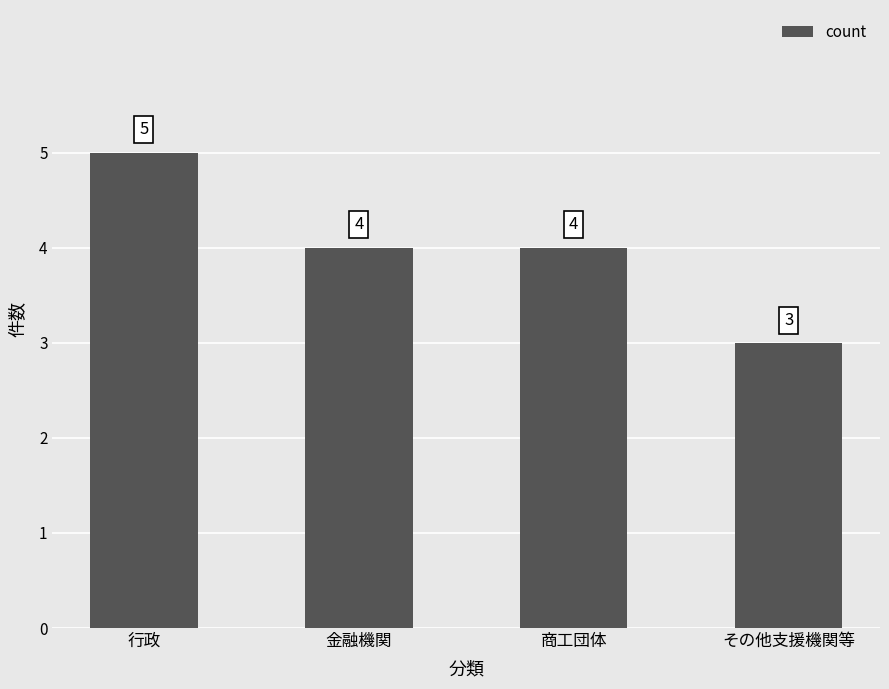

What is the smallest value displayed?

3